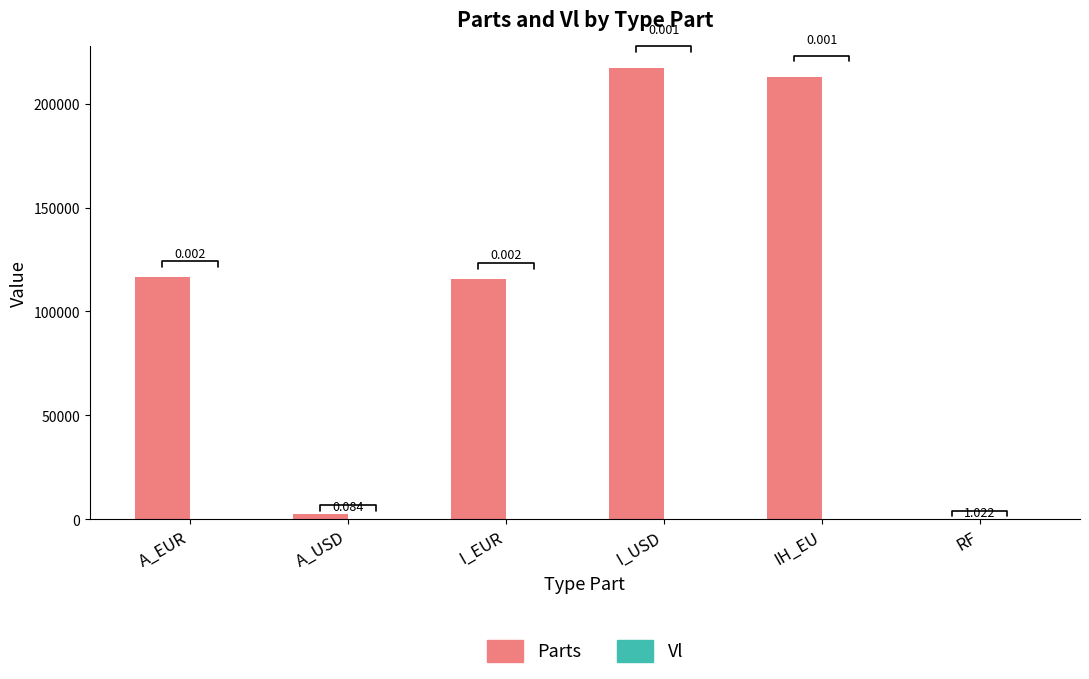

What value does the Vl series have at RF?

102.2